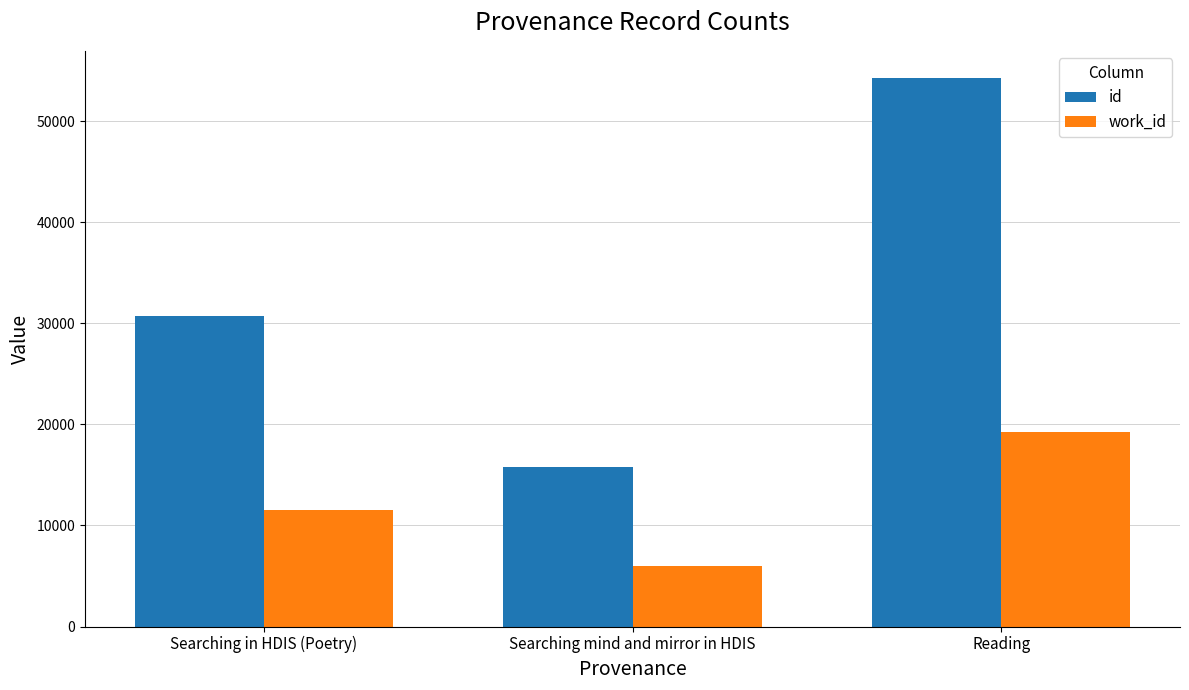

Which series has the widest spread of values?

id